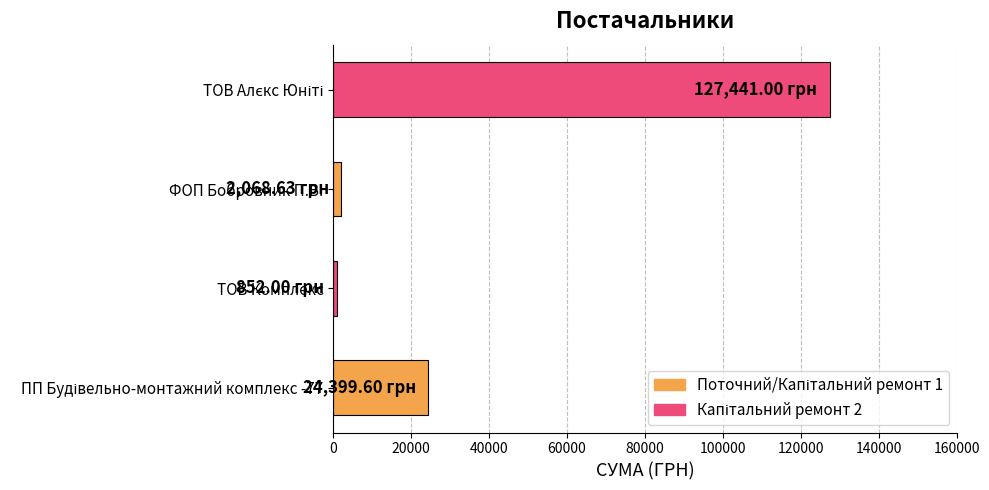

How many series are shown in this chart?

1